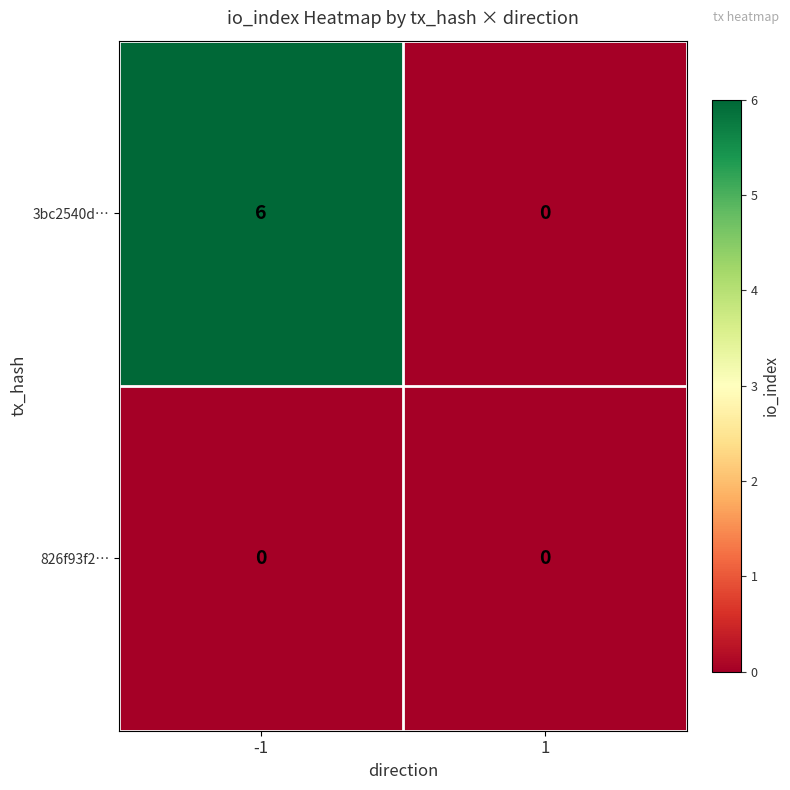

Which series has the widest spread of values?

3bc2540d…